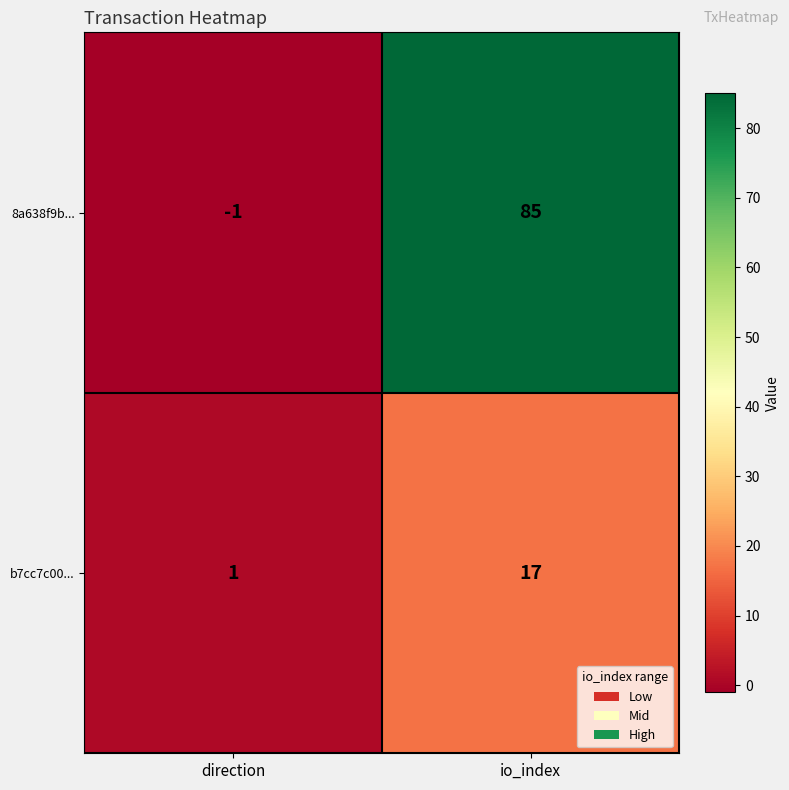

Which series changed the most between direction and io_index?

8a638f9b...